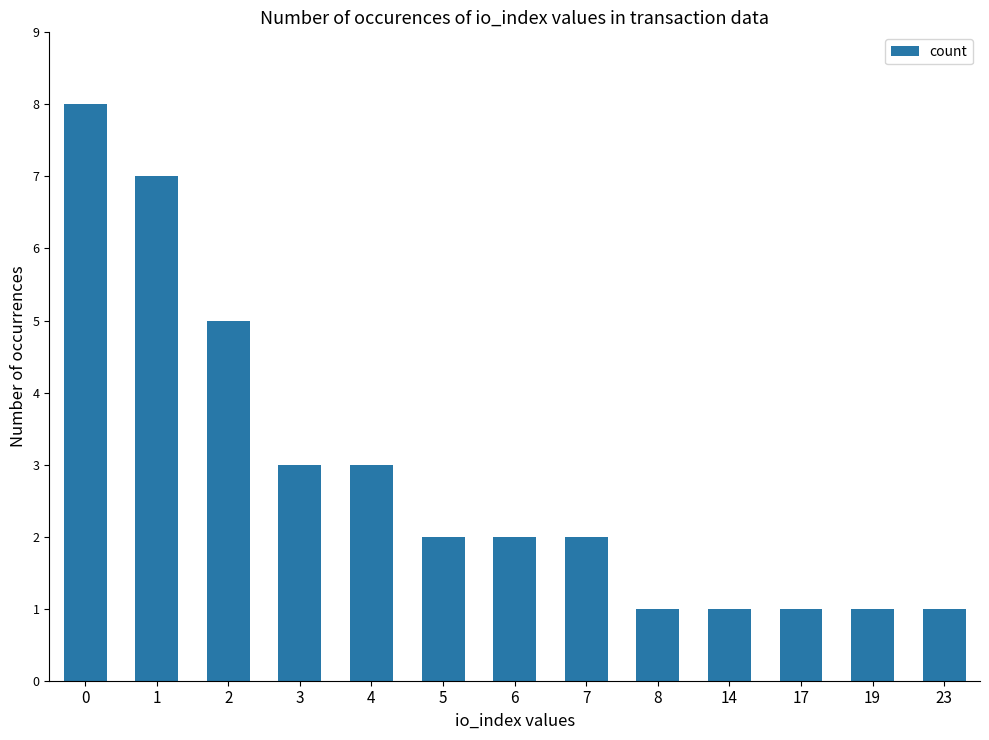

Reading left to right, what are all the values shown in this chart?

8	7	5	3	3	2	2	2	1	1	1	1	1